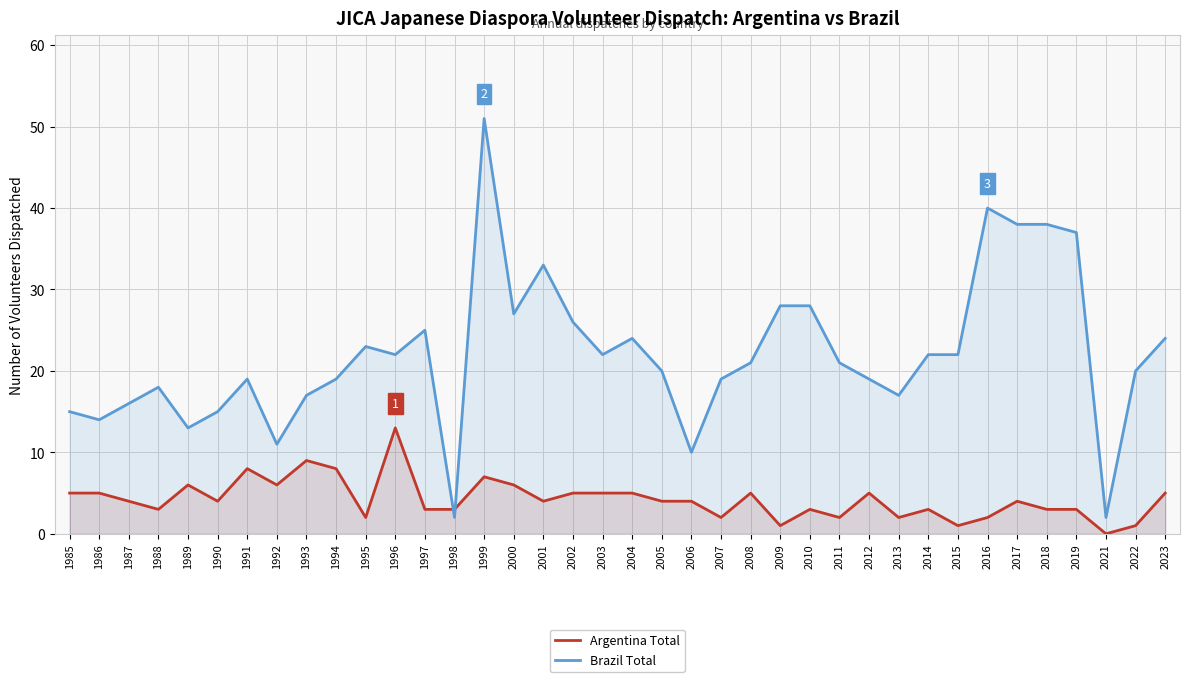

Reading left to right, transcribe all the data shown in this chart.

Argentina Total: 5	5	4	3	6	4	8	6	9	8	2	13	3	3	7	6	4	5	5	5	4	4	2	5	1	3	2	5	2	3	1	2	4	3	3	0	1	5
Brazil Total: 15	14	16	18	13	15	19	11	17	19	23	22	25	2	51	27	33	26	22	24	20	10	19	21	28	28	21	19	17	22	22	40	38	38	37	2	20	24